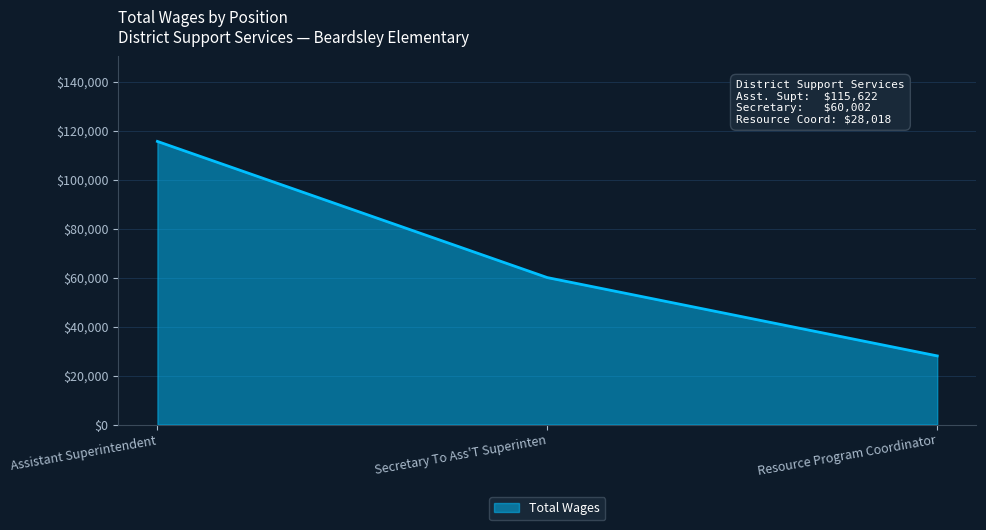

Which category has the lowest value across all series?

Resource Program Coordinator